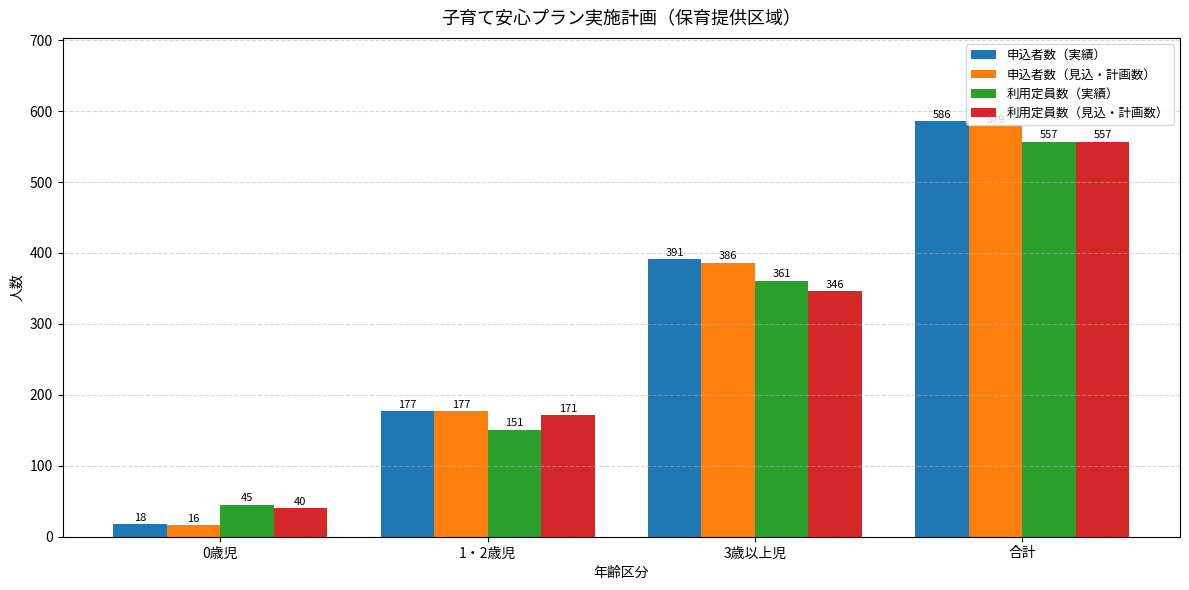

At how many categories does at least one series exceed 359?

2